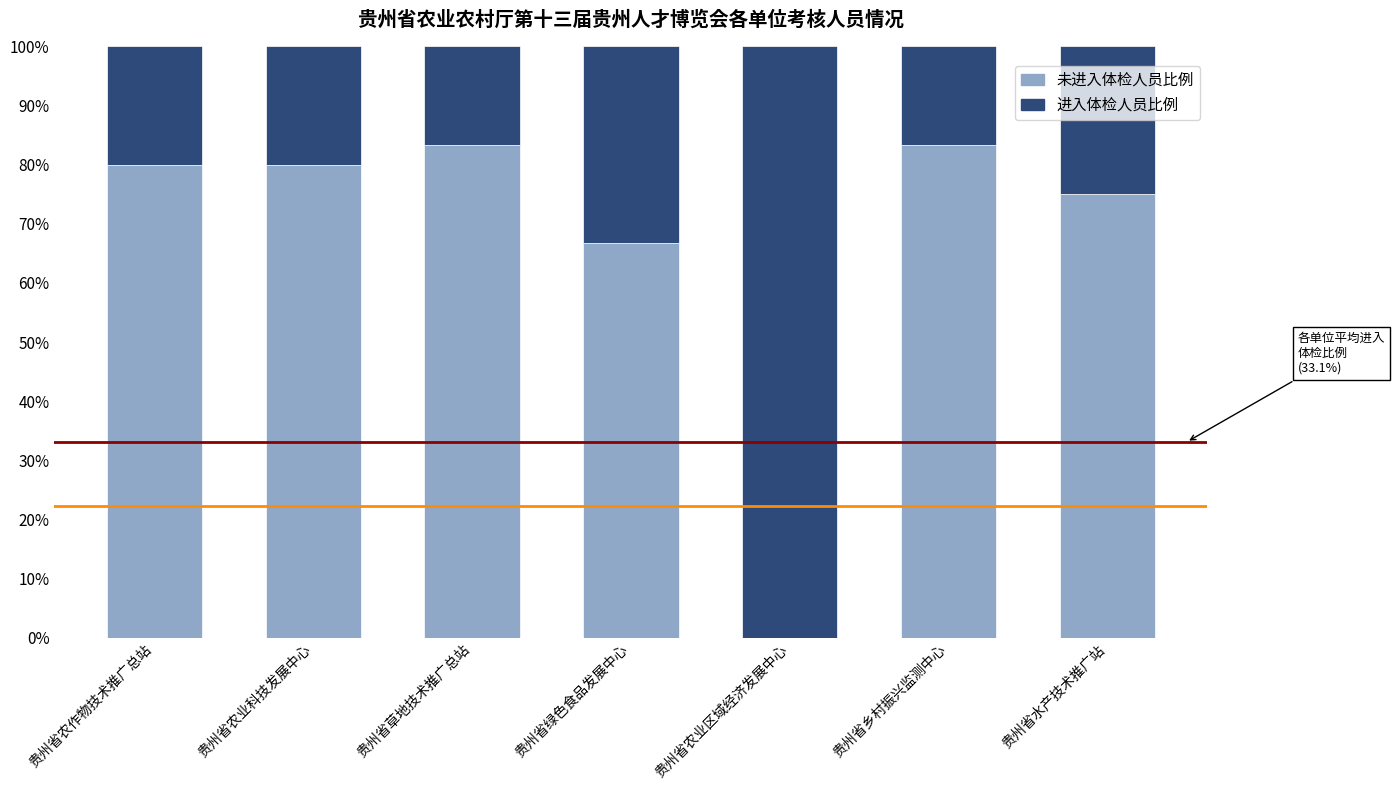

What is the total value across all series at 贵州省水产技术推广站?

100.0